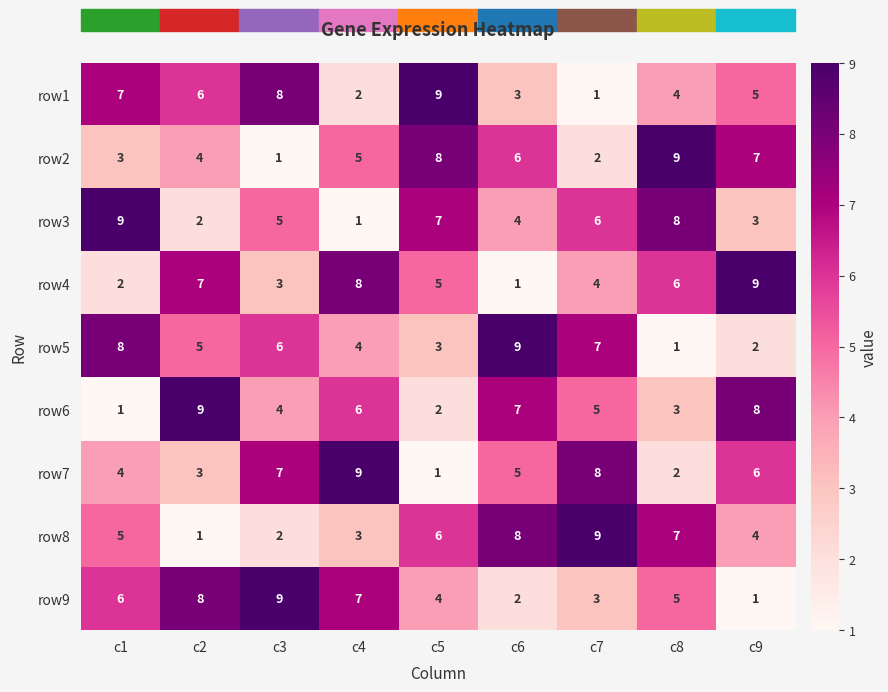

The value of row3 at c4 is 0. True or false?

False